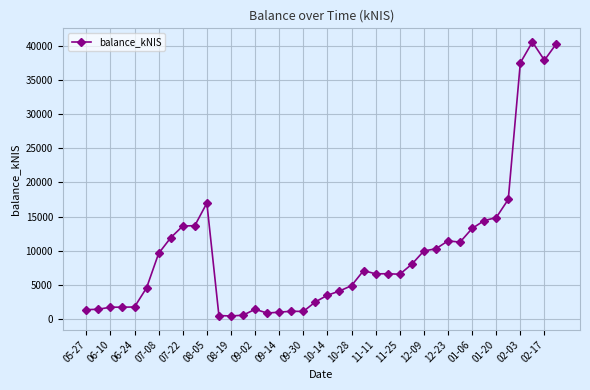

What is the sum of all values?

394300.3